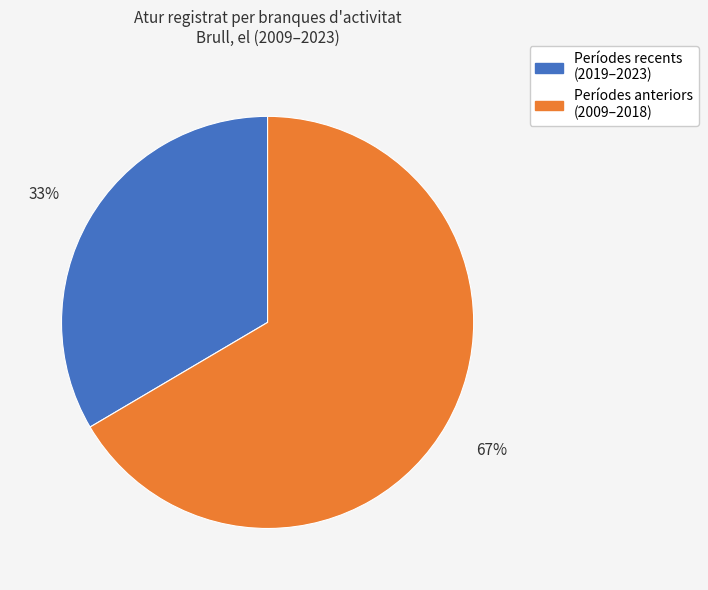

Does any single category account for the majority?

Yes